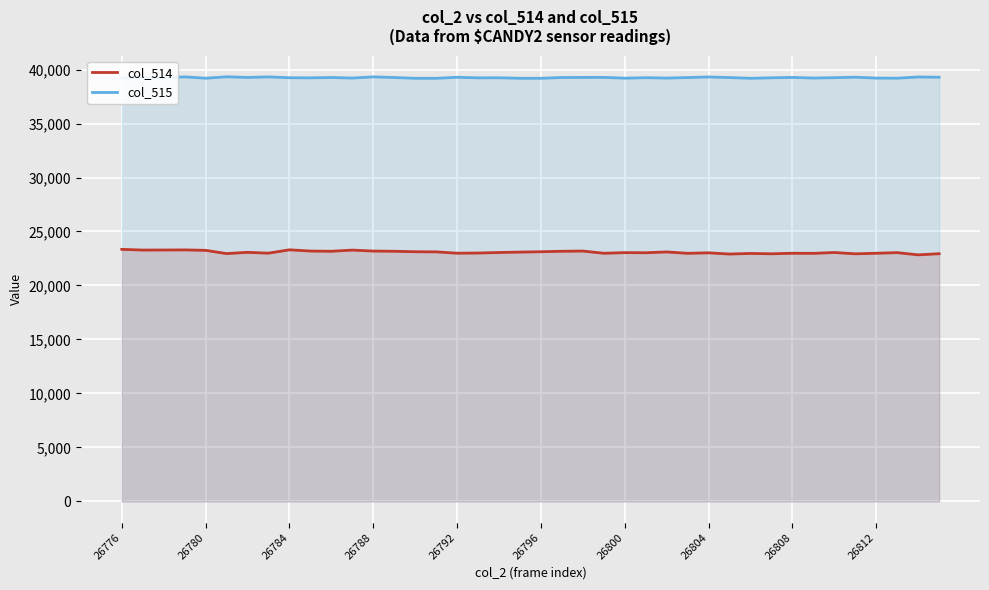

Rank the series by their maximum value, from lowest to highest.

col_514, col_515